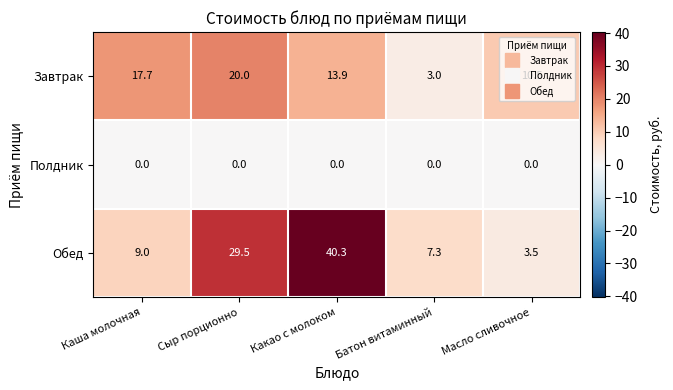

Between Каша молочная and Масло сливочное, which series saw the biggest shift?

Завтрак